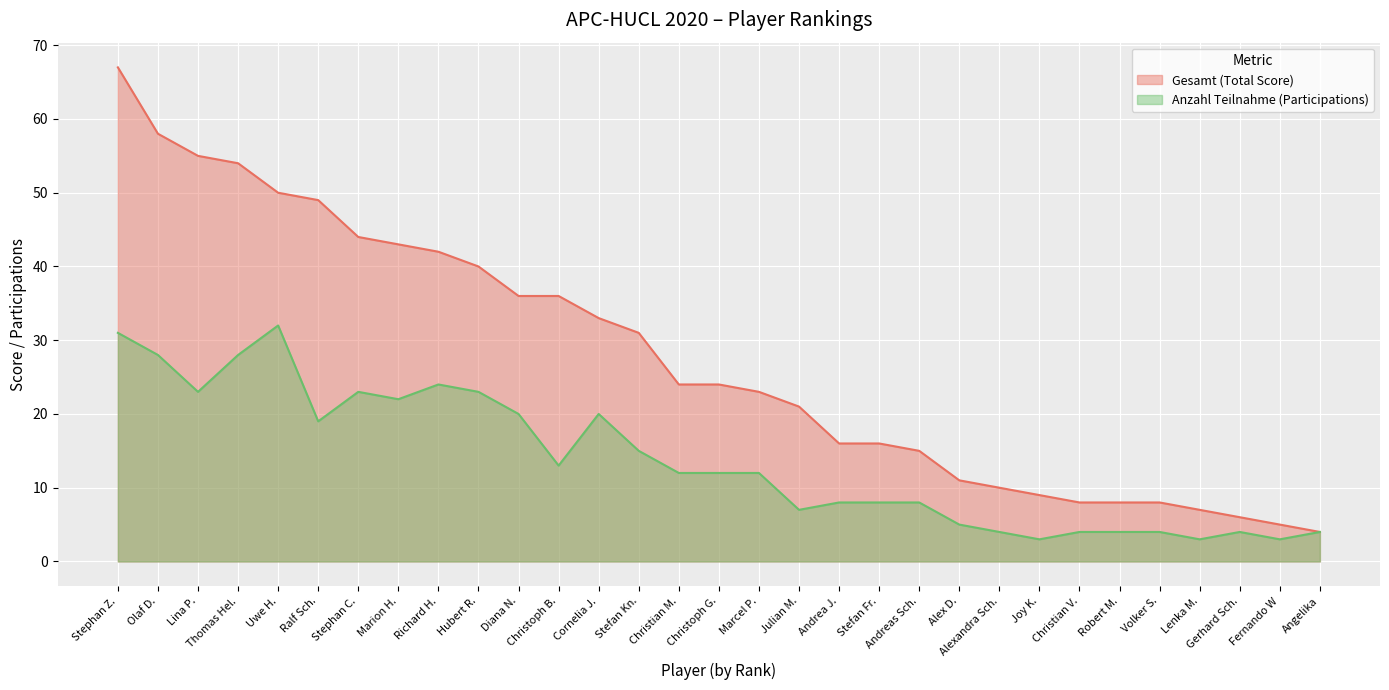

Which series has the largest range (max minus min)?

Gesamt (Total Score)